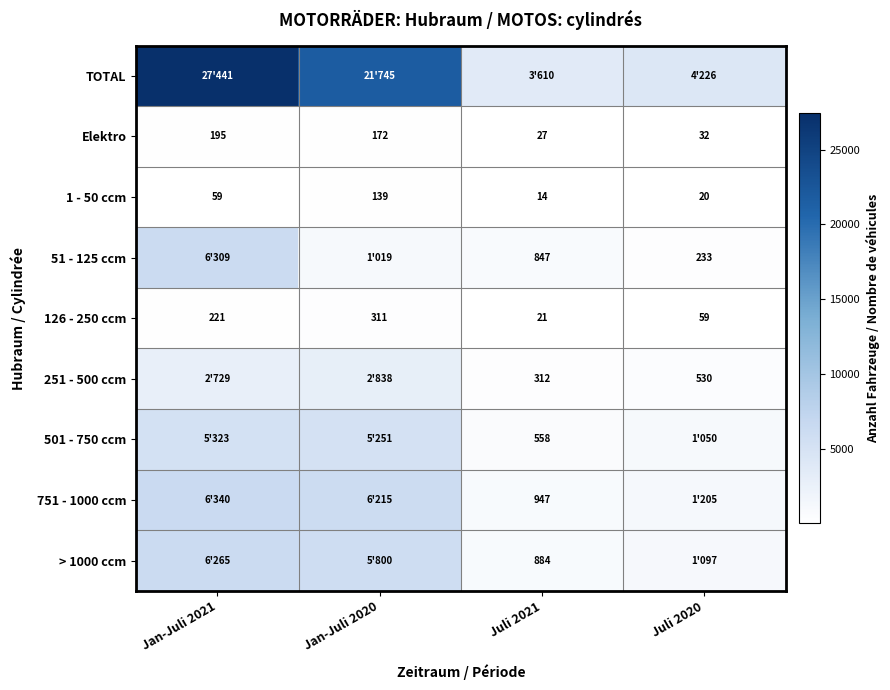

The 1 - 50 ccm series shows 56 at Jan-Juli 2020. True or false?

False